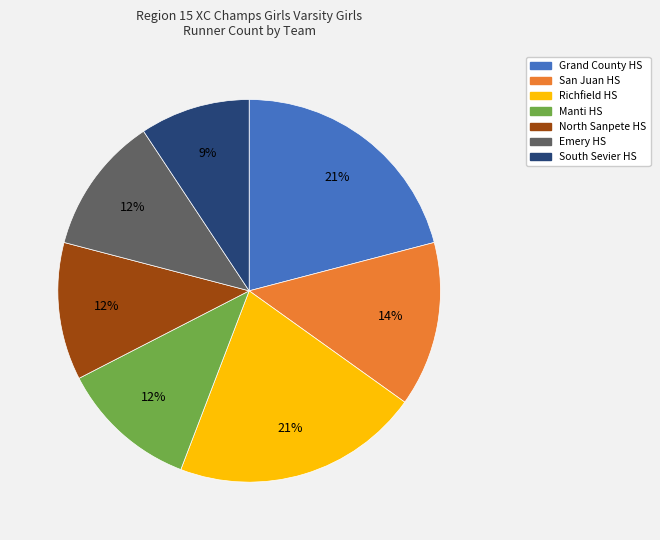

Count the number of slices in the pie.

7